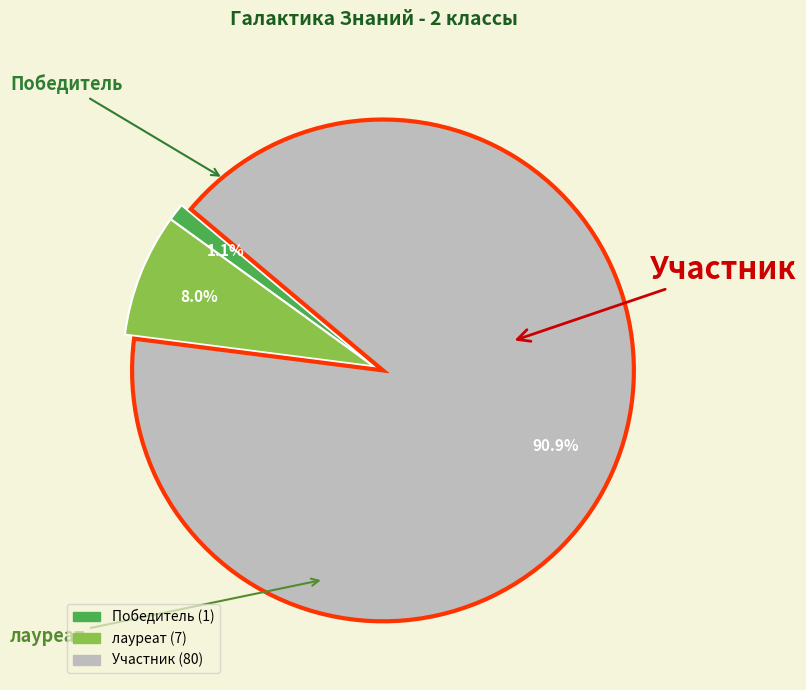

Rank the categories by value from highest to lowest.

Участник, лауреат, Победитель